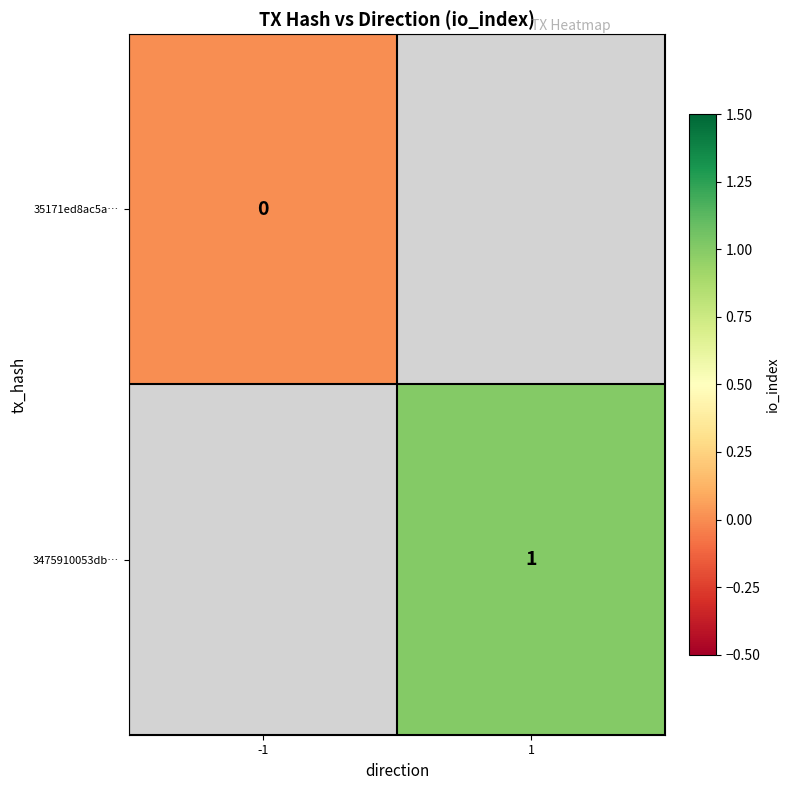

The 3475910053db… series shows 0 at 1. True or false?

False